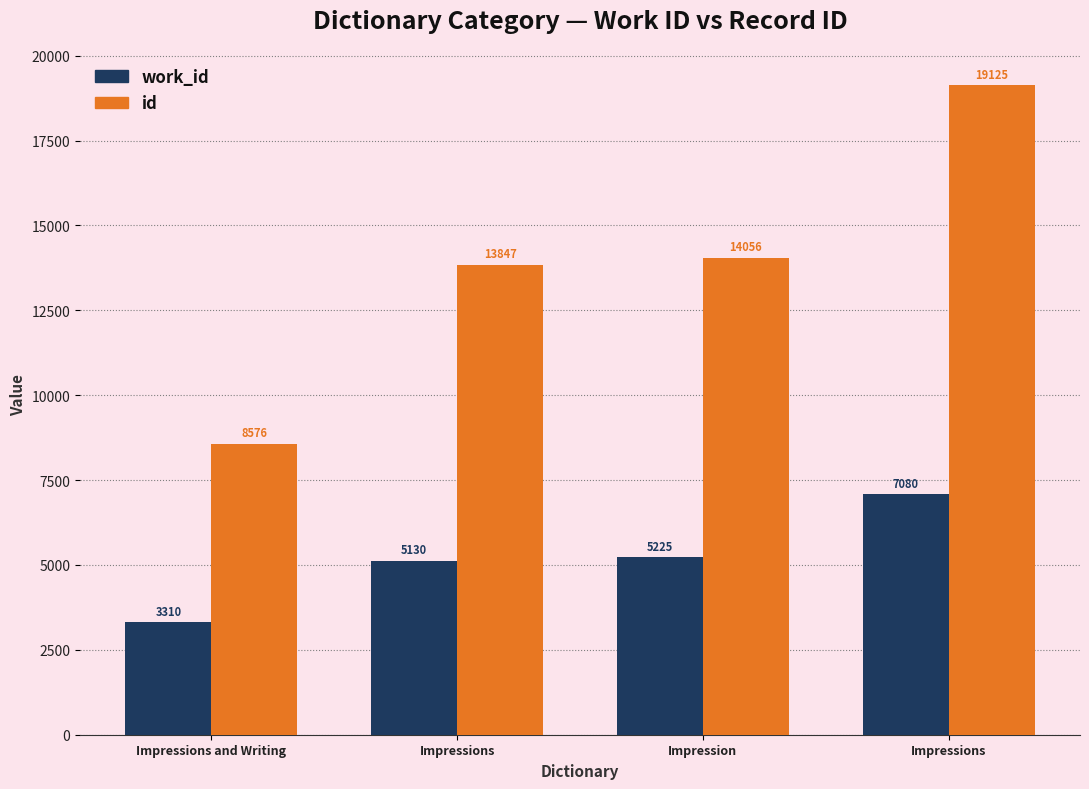

What are all the series names shown in the legend?

work_id, id